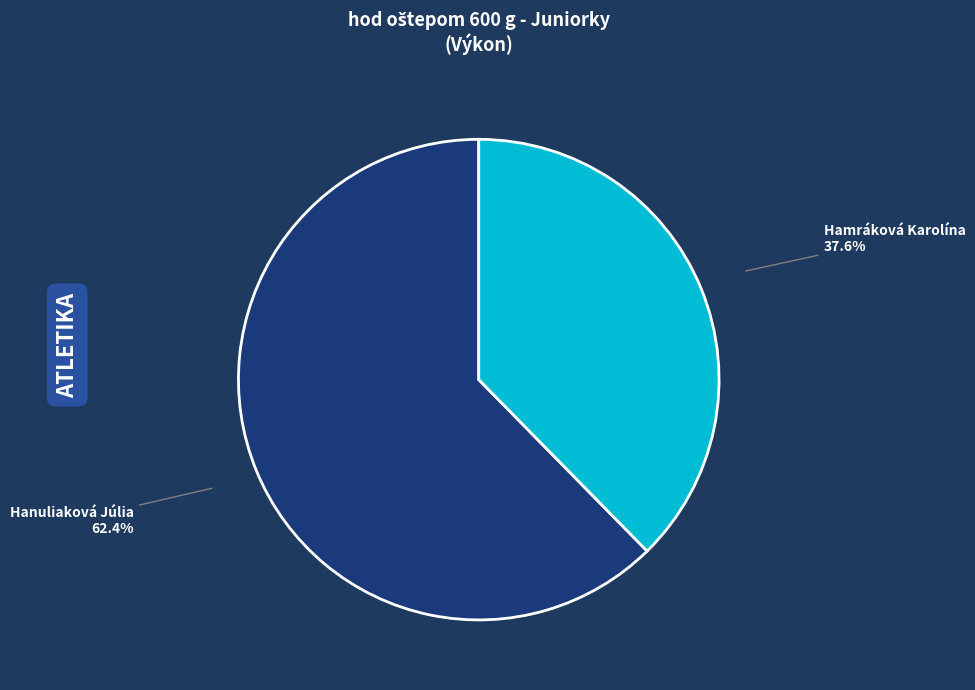

Is Hanuliaková Júlia the majority of the pie?

Yes